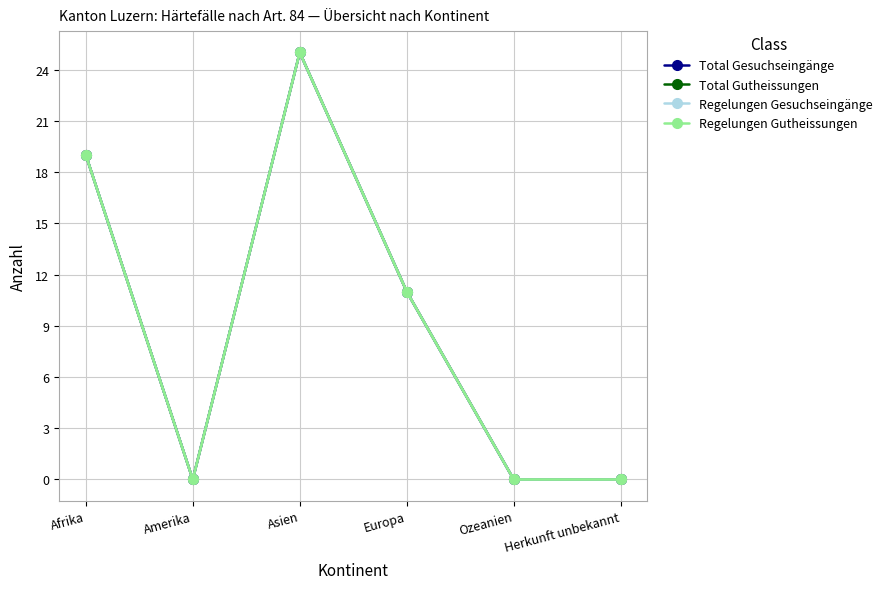

At which category does Total Gesuchseingänge reach its first local valley?

Amerika